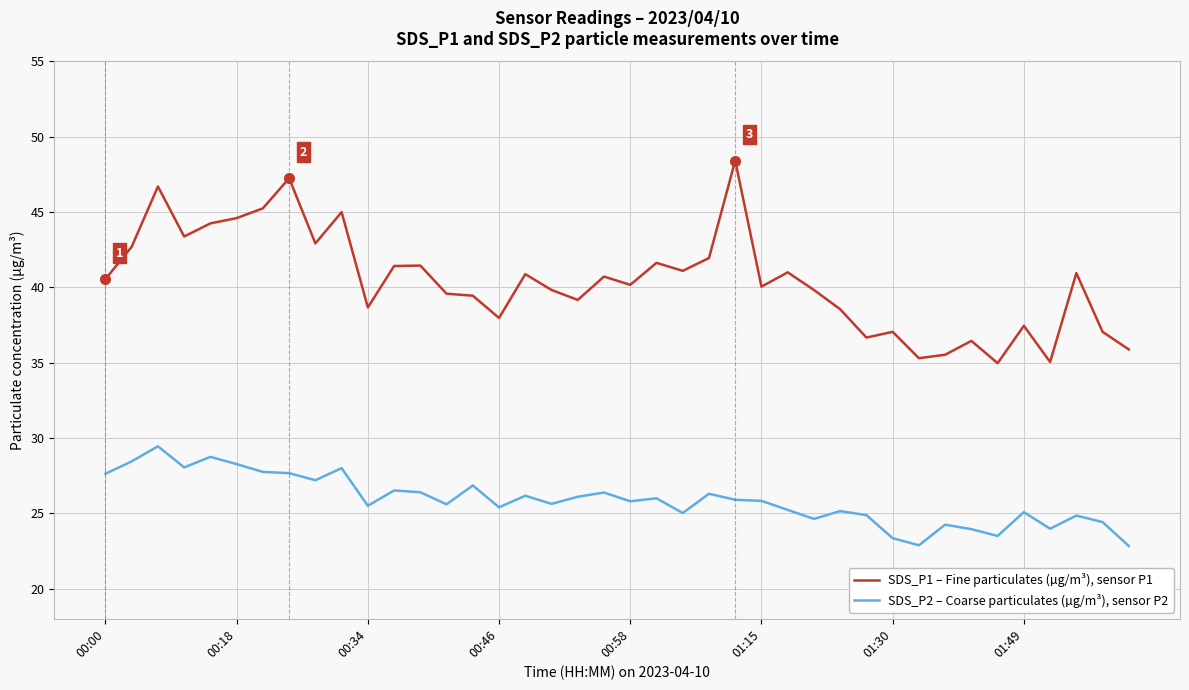

What is the difference between the maximum and minimum values in the SDS_P2 – Coarse particulates (µg/m³), sensor P2 series?

6.6